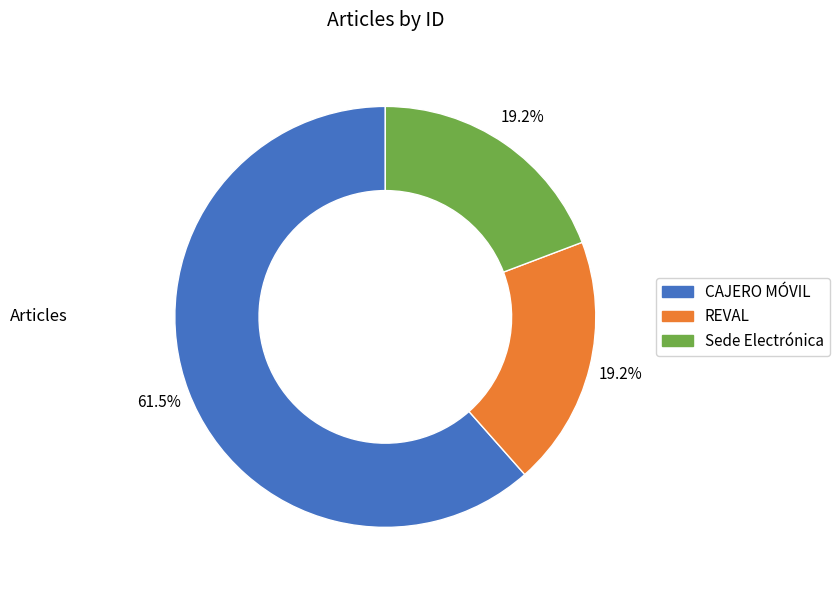

Approximately how many times larger is the value at REVAL compared to Sede Electrónica?

1.0